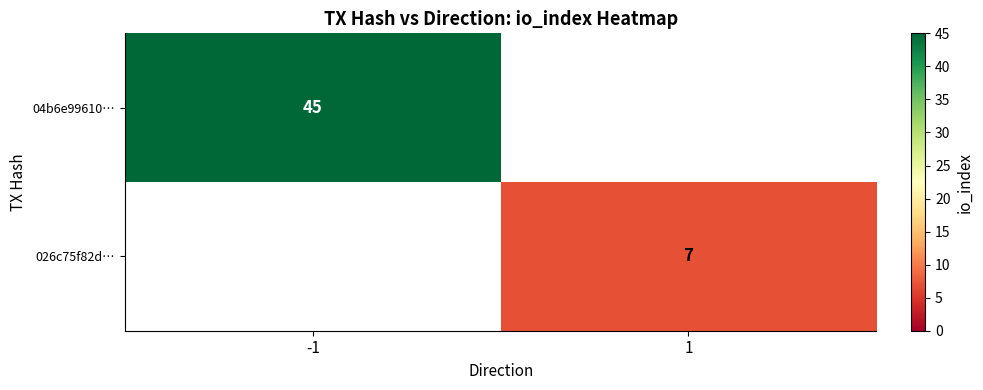

The value of 04b6e99610… at -1 is 80. True or false?

False